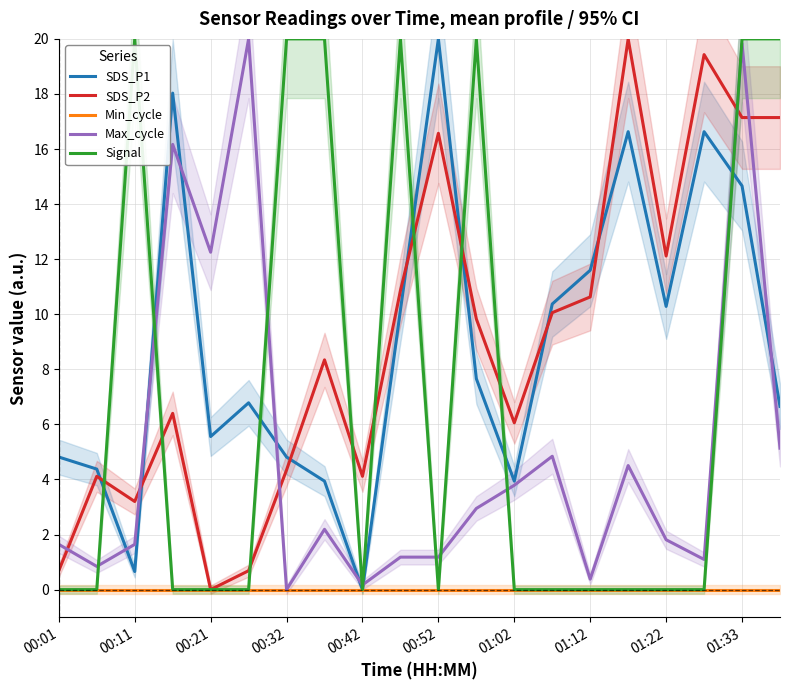

What is the sum of the Signal values at 19 and 15?

20.0